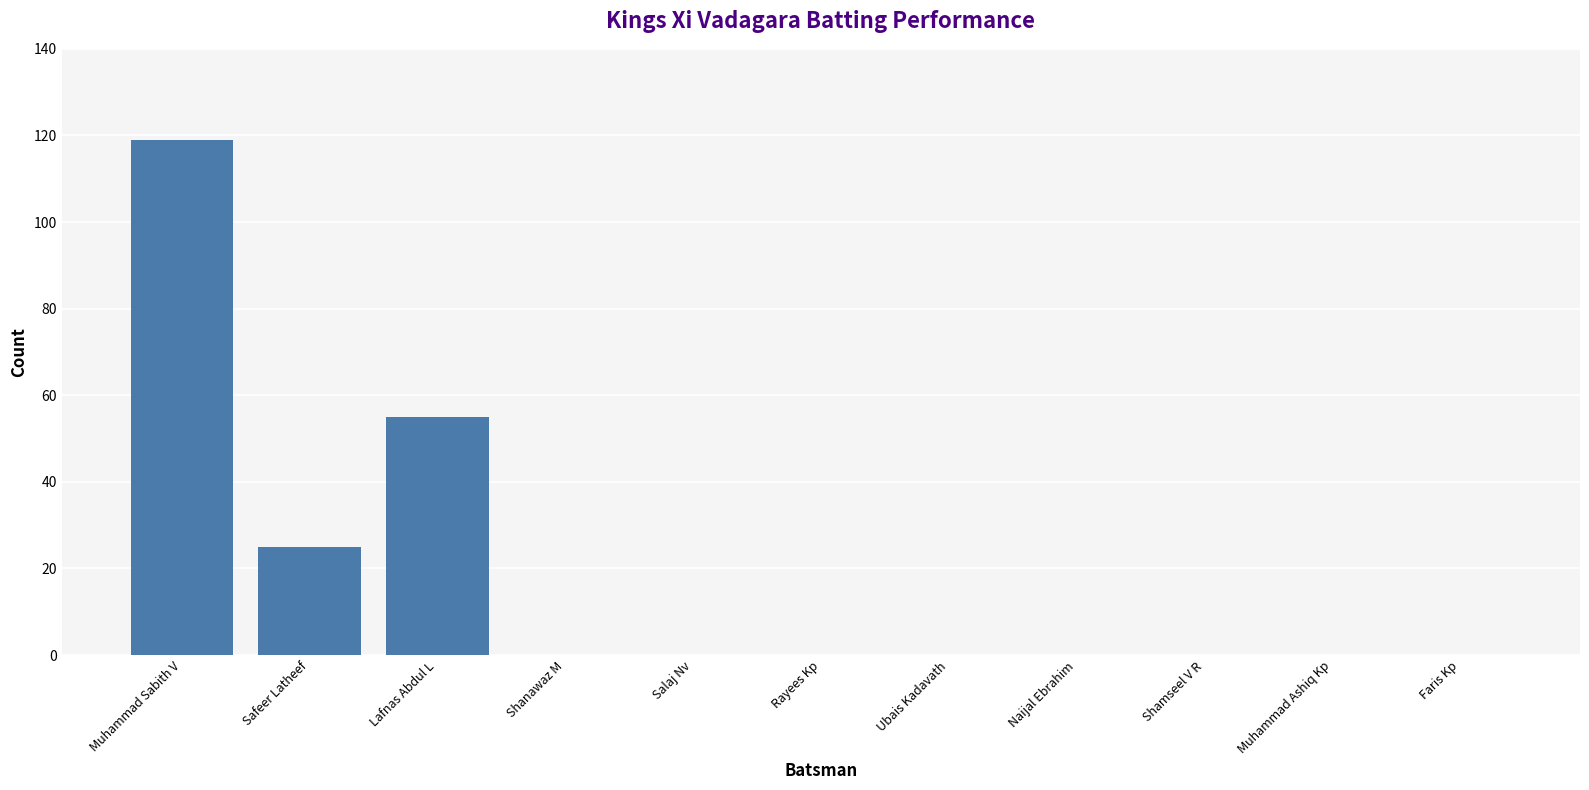

At which label is the value closest to 59?

Lafnas Abdul L